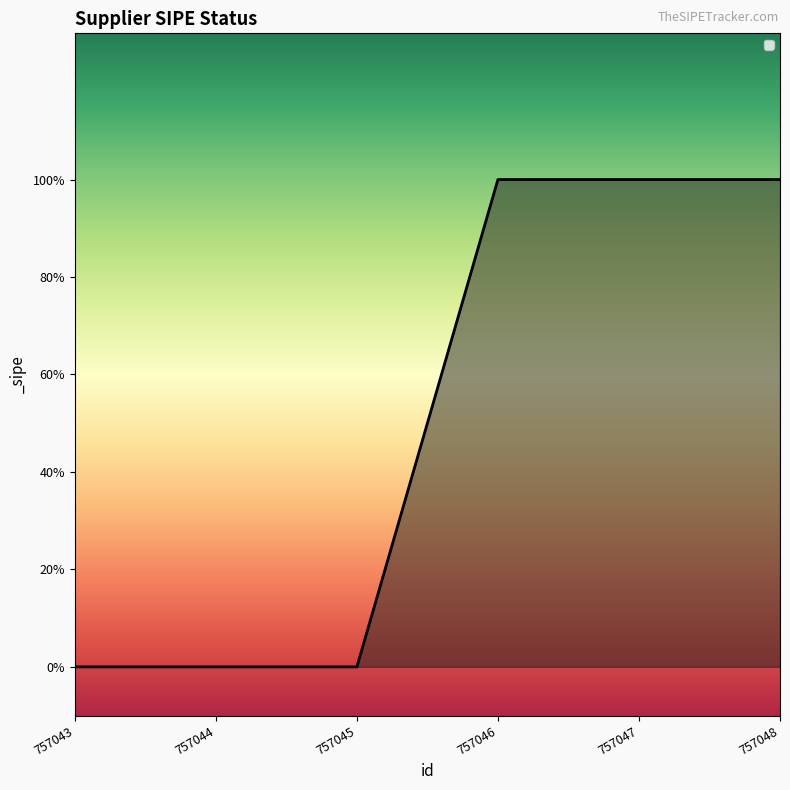

Is this an area chart (filled region under the line)?

Yes